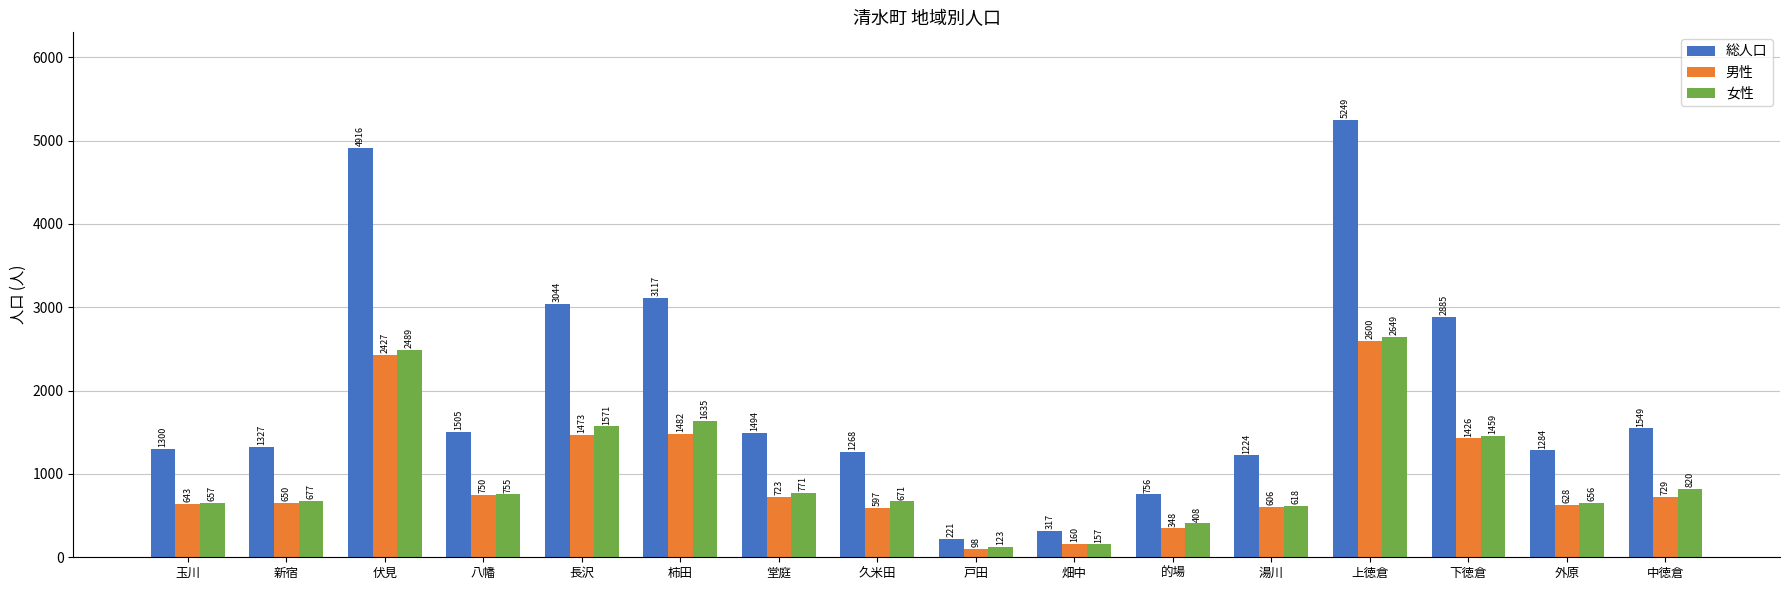

Is it true that 女性 equals 157 at 畑中?

True